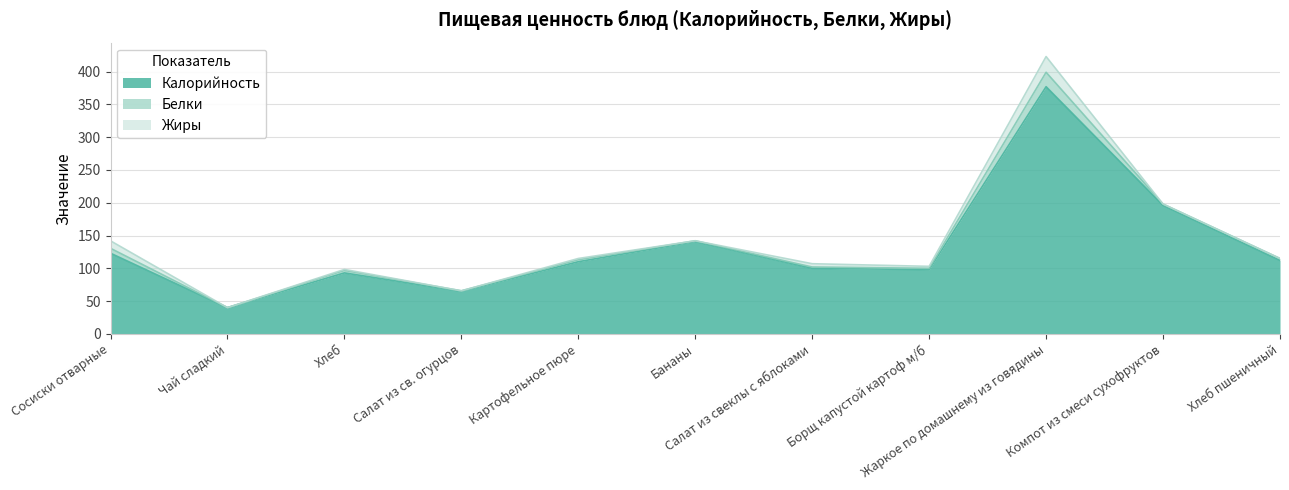

At which category is the sum across all series the highest?

Жаркое по домашнему из говядины